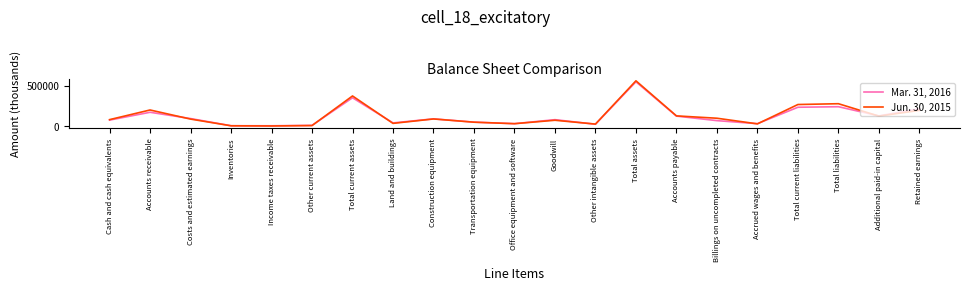

What is the approximate value of Mar. 31, 2016 at Accounts receivable?

170713